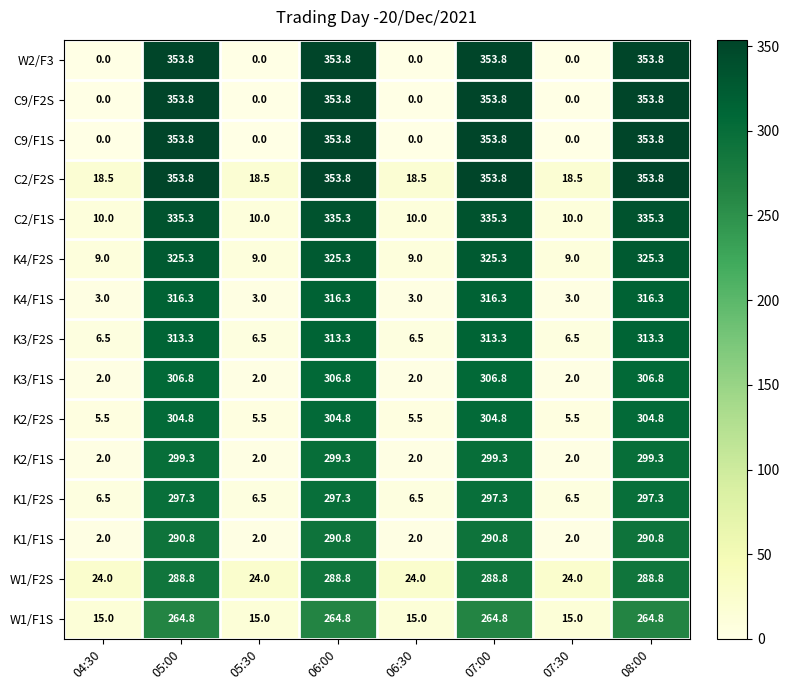

What is the spread (max minus min) of values at 04:30?

24.0